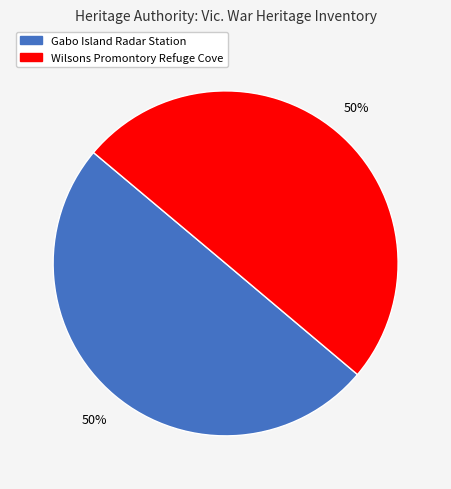

To the nearest percent, what is the combined percentage of Gabo Island Radar Station and Wilsons Promontory Refuge Cove?

100%